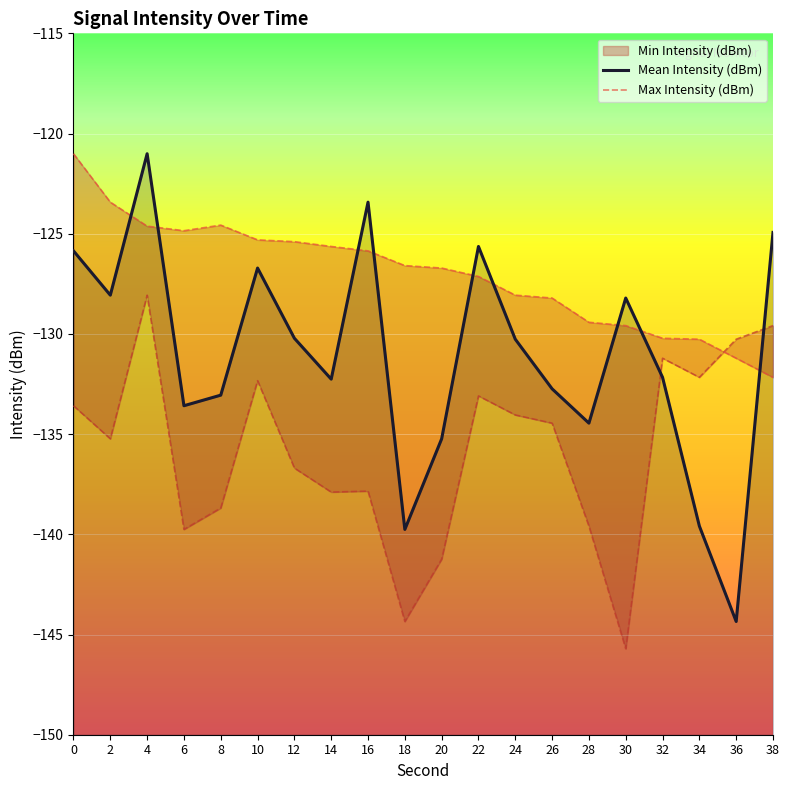

What is the sum of the Mean Intensity (dBm) values at 38 and 32?

-257.1